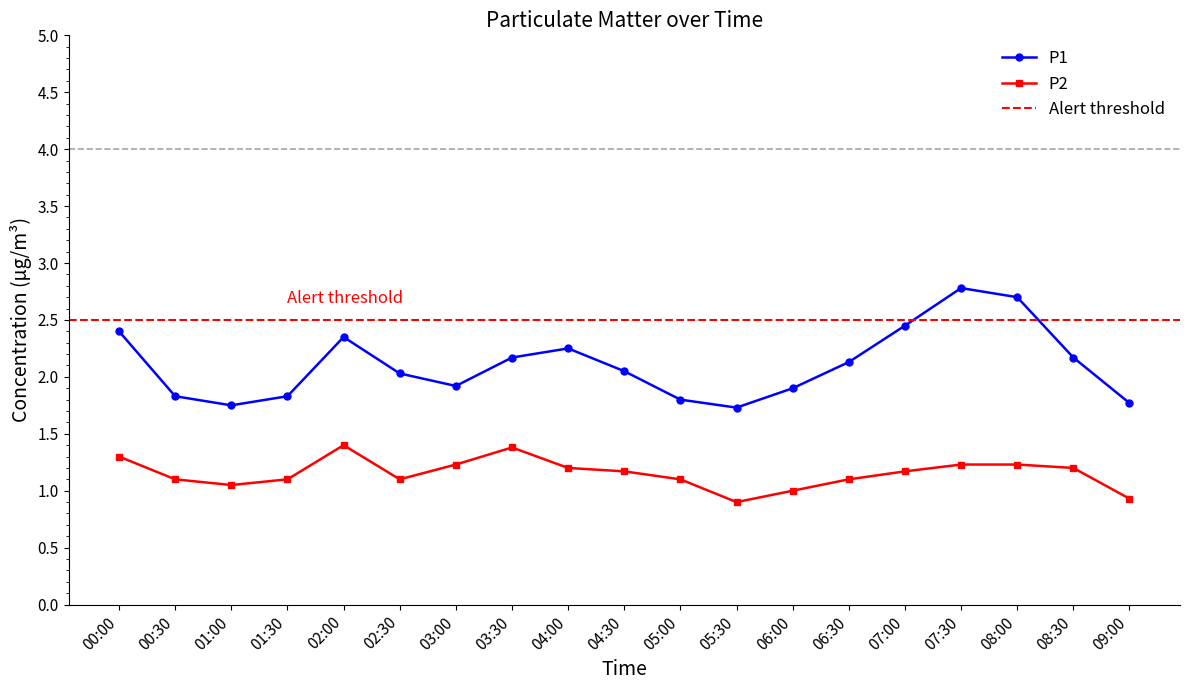

How many data points in P2 are less than 1?

2